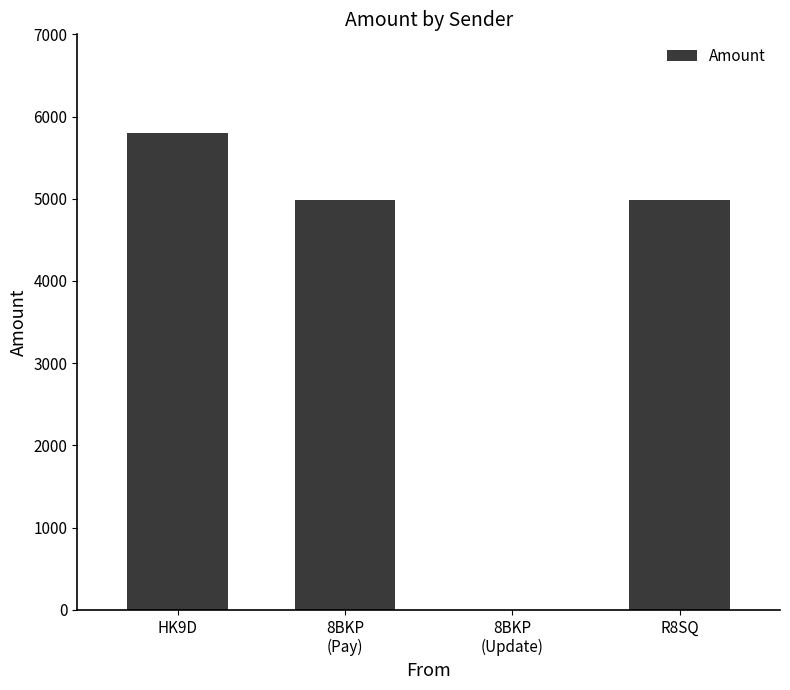

The value at HK9D is 5802.8. True or false?

True